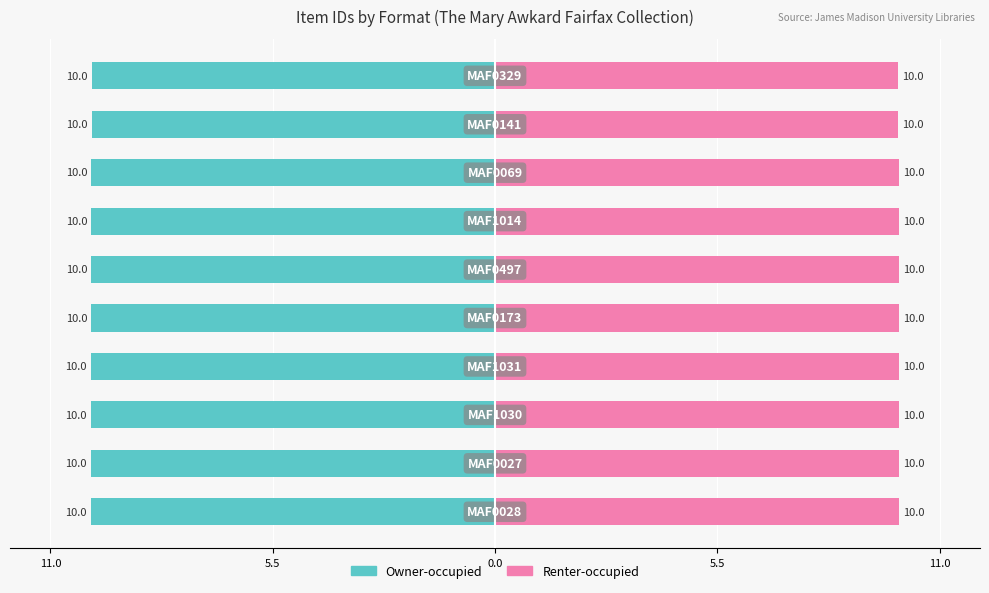

How many groups of bars are there?

10